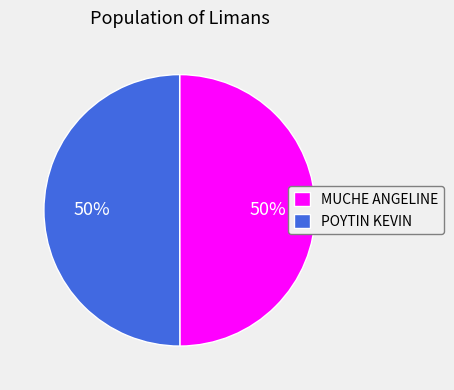

What is the ratio of the value at MUCHE ANGELINE to the value at POYTIN KEVIN?

1.0